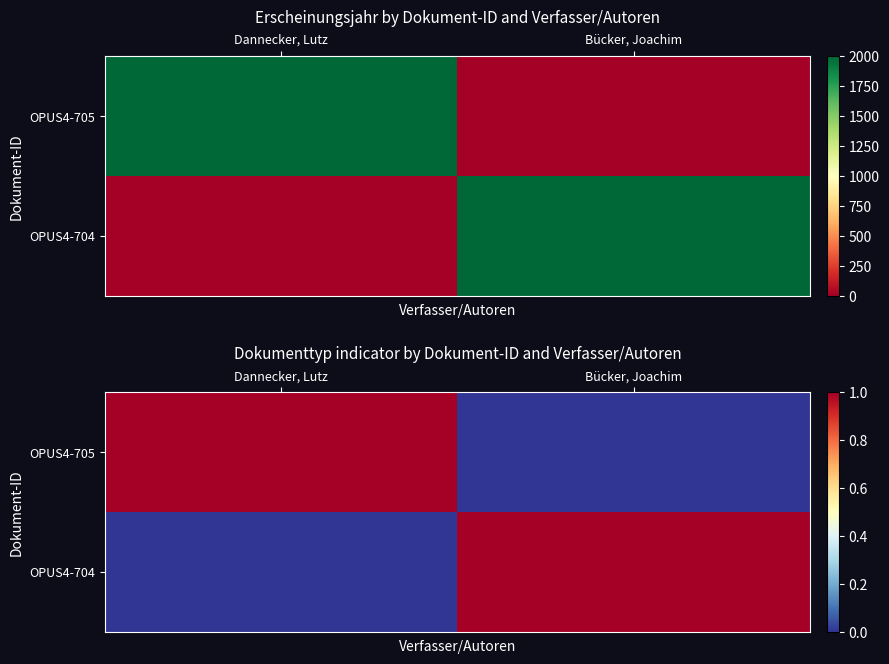

How many series are shown in this chart?

2